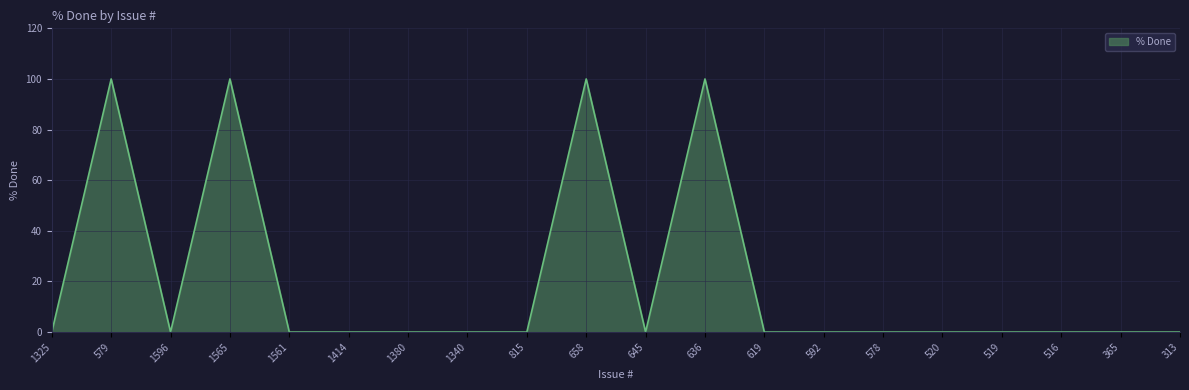

What is the sum of the values at 1565 and 520?

100